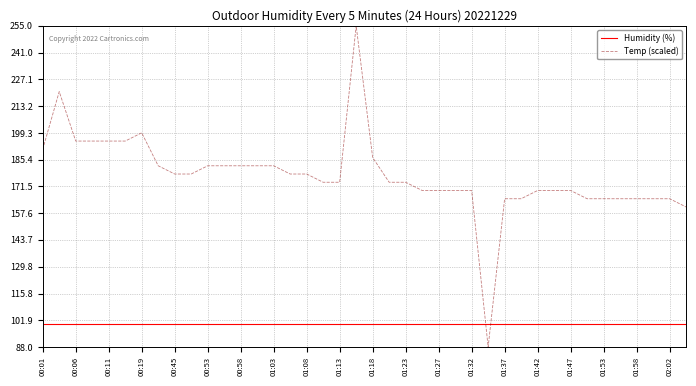

Which series has the largest total across all categories?

Temp (scaled)